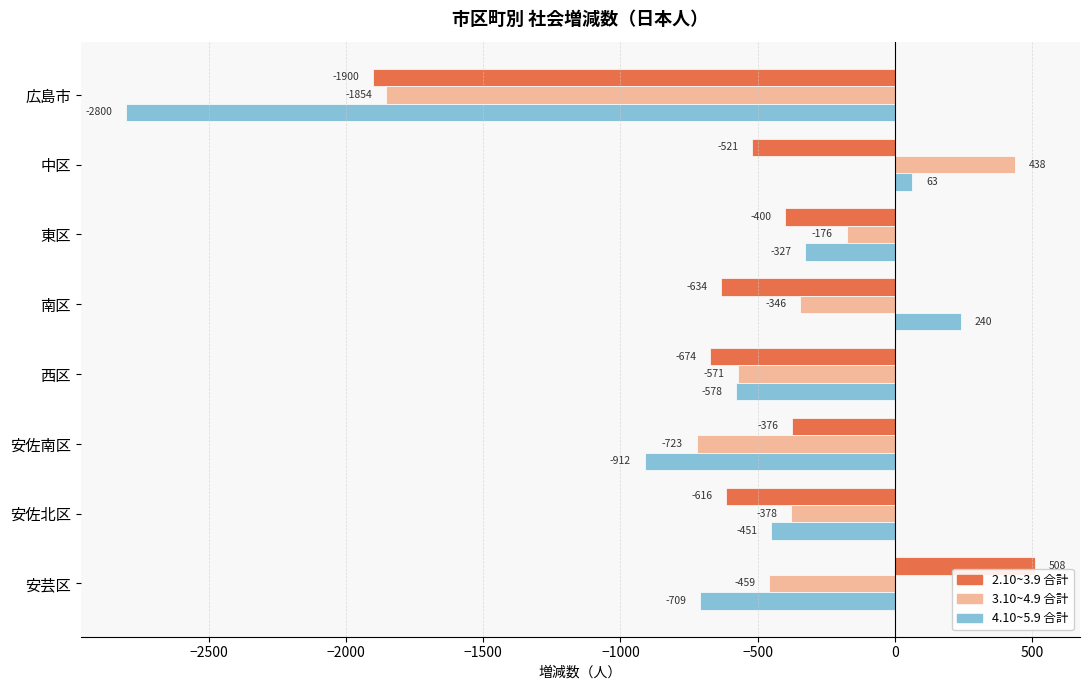

What is the difference between the maximum and second lowest values in the 2.10~3.9 合計 series?

1182